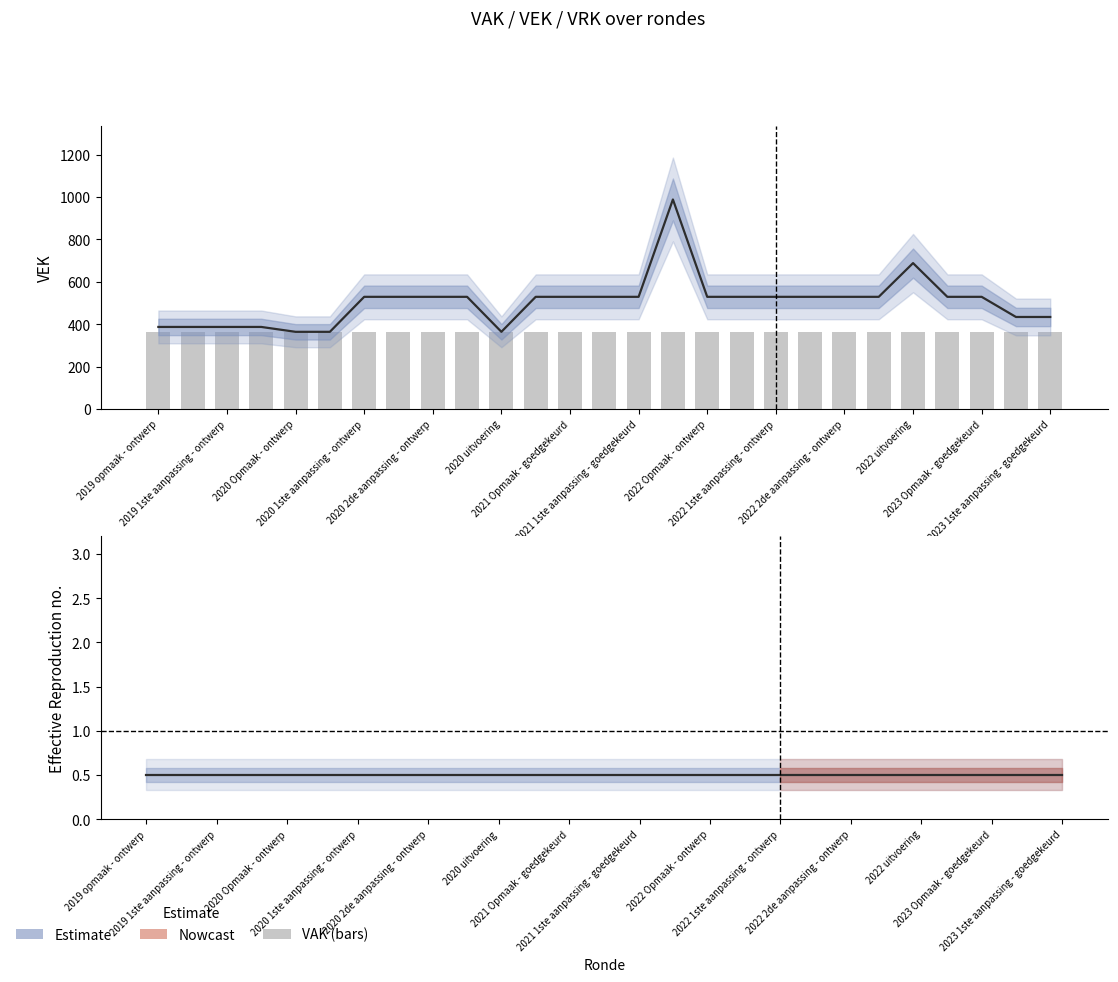

What position from the left is 2023 Opmaak - goedgekeurd?

25